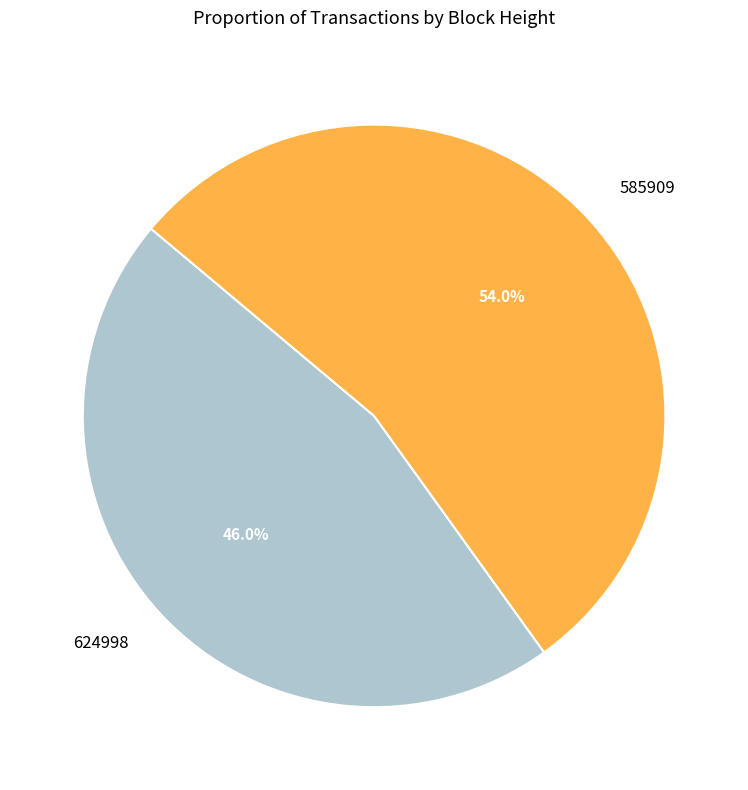

Is it true that 624998 is 39% of the pie?

False